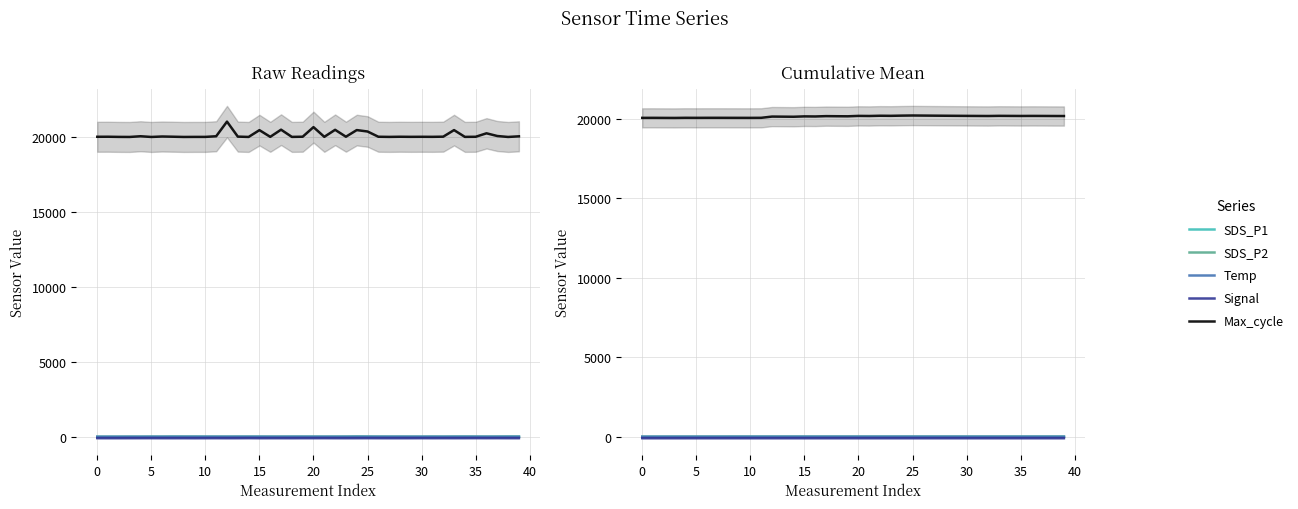

Does the chart display data point markers on the line(s)?

No